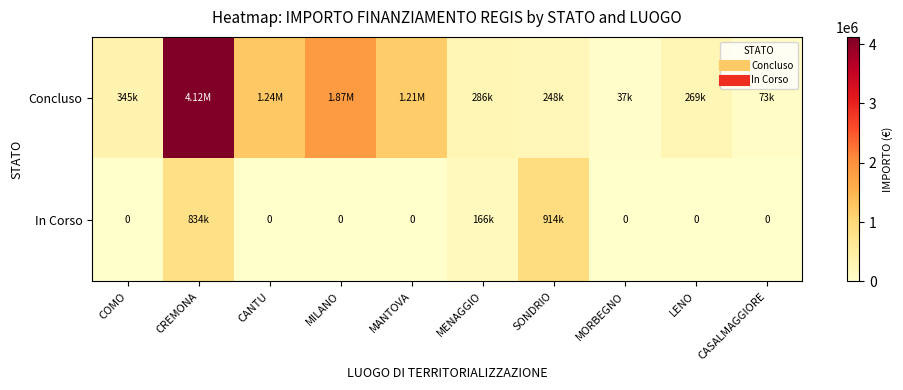

Which series has the largest range (max minus min)?

Concluso